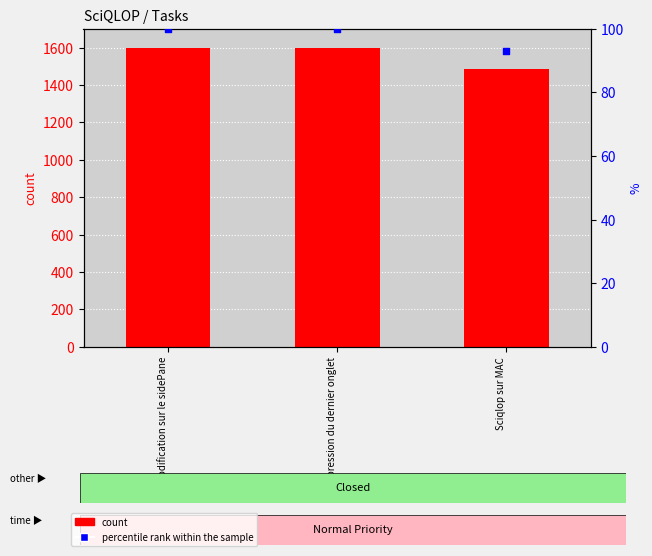

What is the total value across all series at Modification sur le sidePane?

1697.0